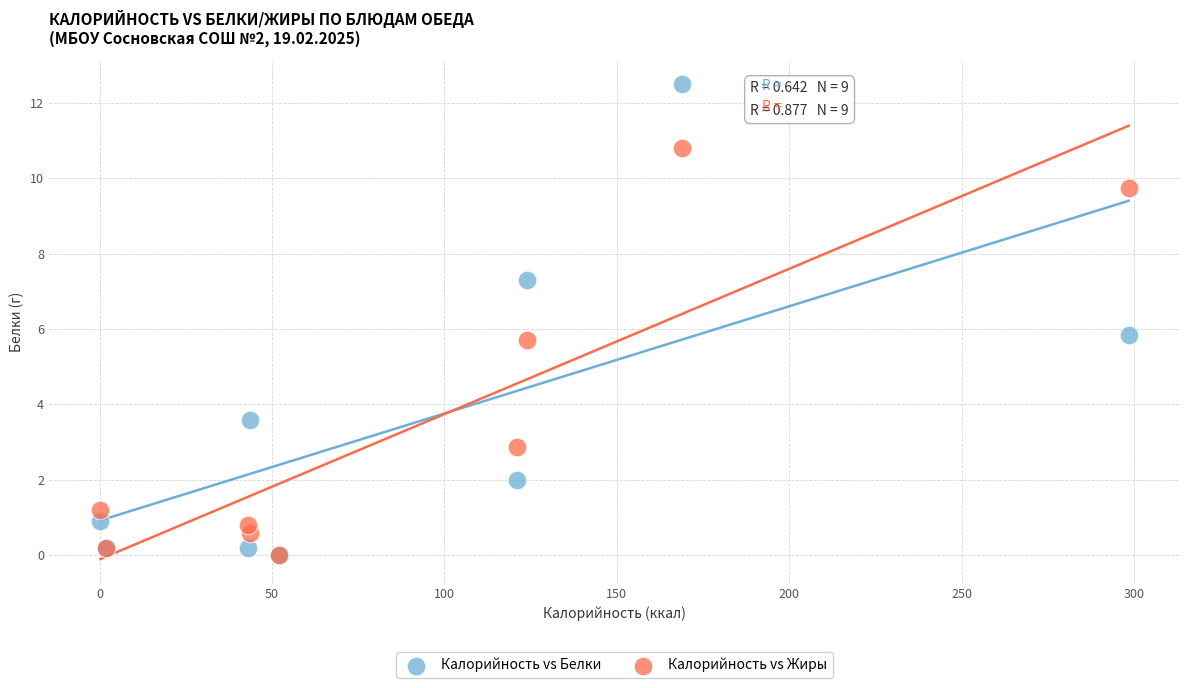

What are all the series names shown in the legend?

Калорийность vs Белки, Калорийность vs Жиры